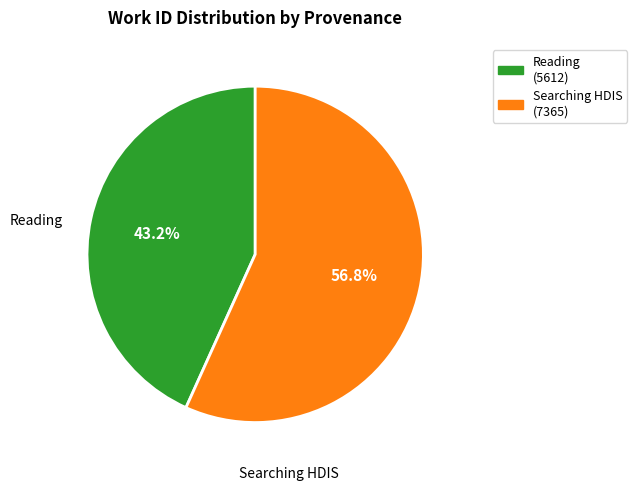

Is there a majority slice in this chart?

Yes